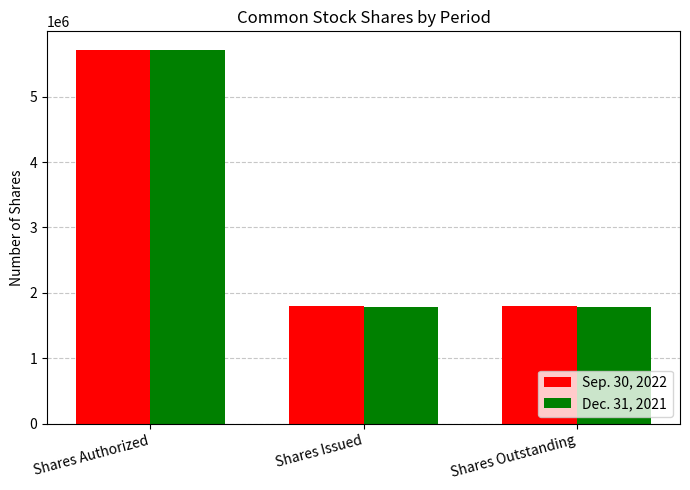

How many series are shown in this chart?

2